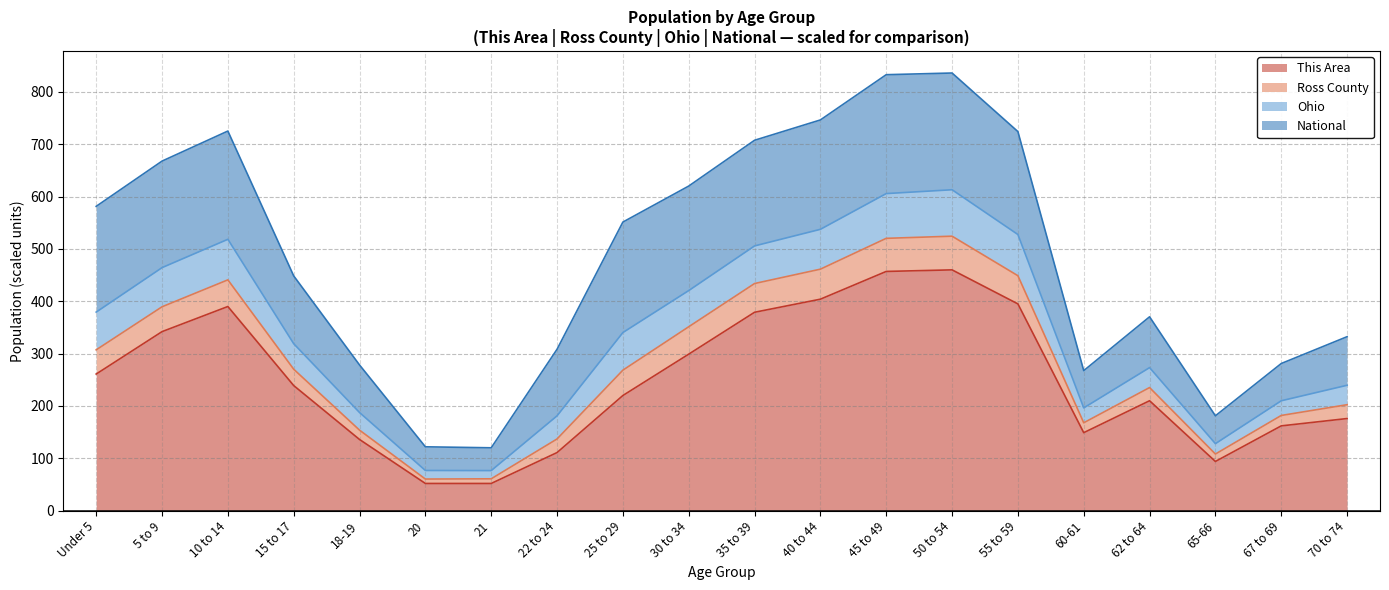

True or false: This Area has a value of 642.2 at 45 to 49.

False